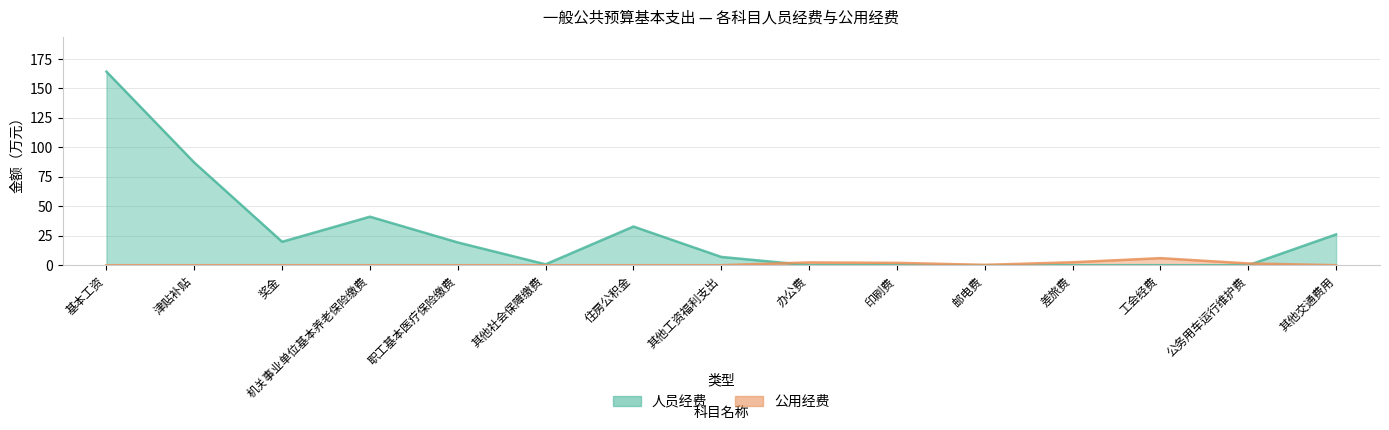

Does the chart display data point markers on the line(s)?

No